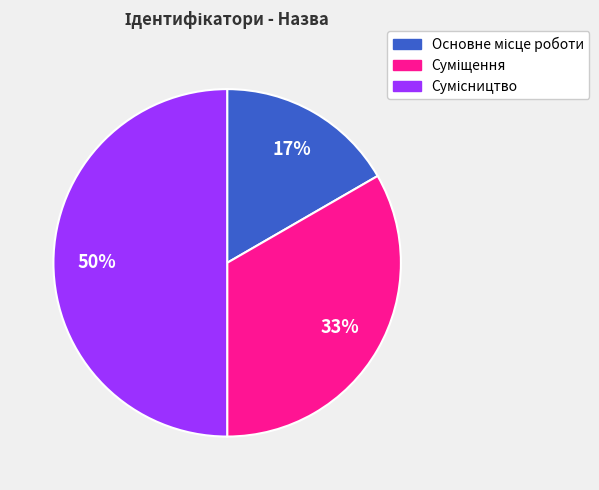

To the nearest percent, what is the difference between the largest and smallest slice percentages?

33%